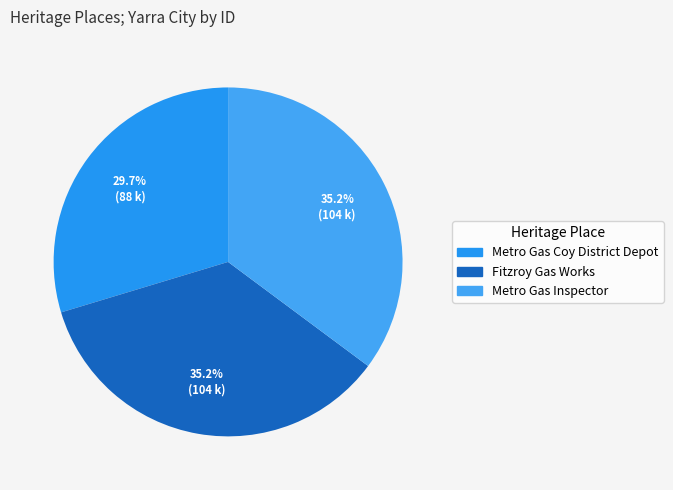

How many slices are in this pie chart?

3